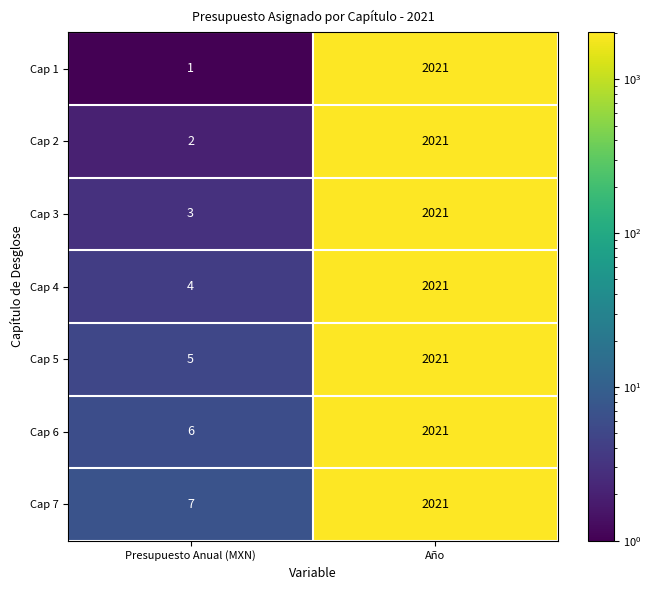

Rank the categories by Cap 5 value from highest to lowest.

Año, Presupuesto Anual (MXN)